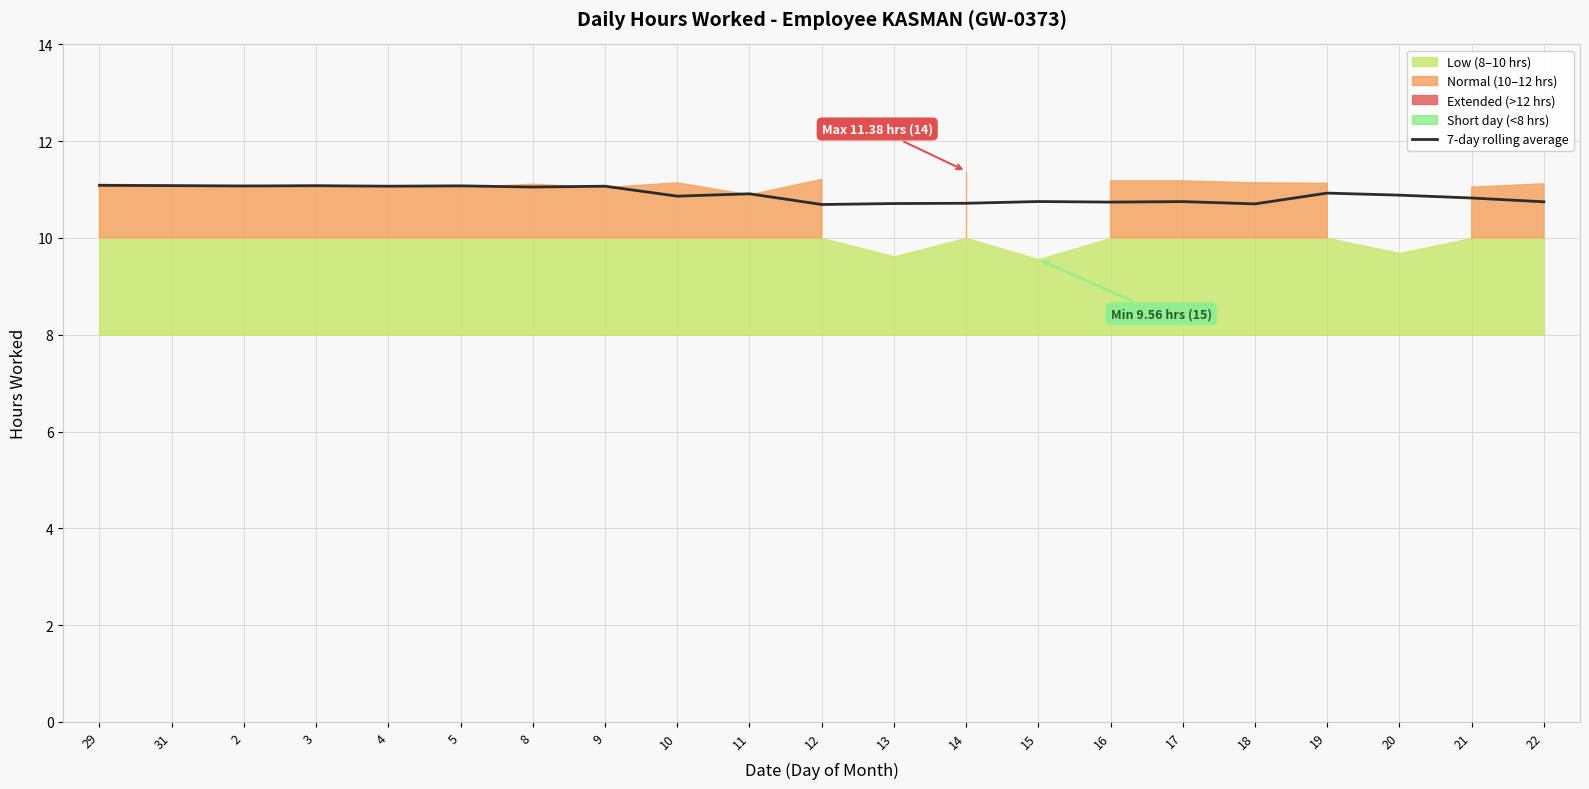

At which category does the data reach its first local peak?

3